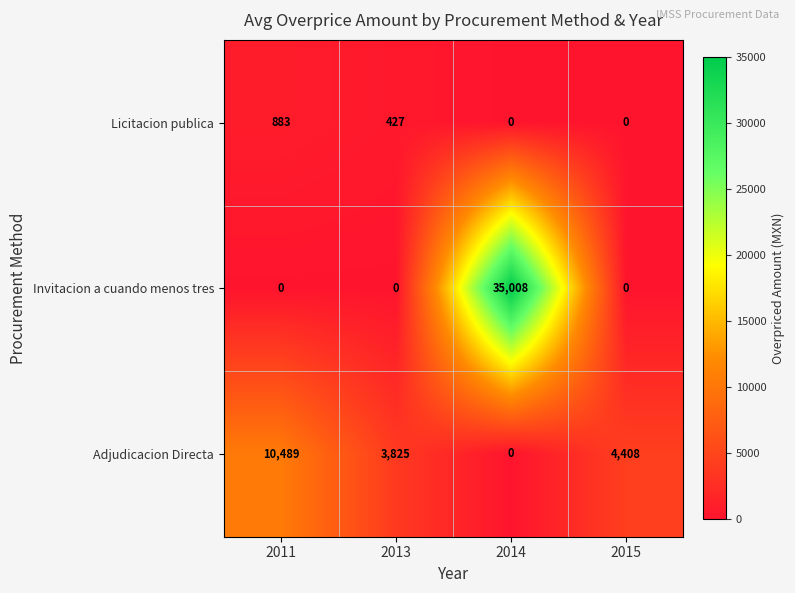

Reading left to right, list all the values displayed in this chart.

Licitacion publica: 883	427	0	0
Invitacion a cuando menos tres: 0	0	35008	0
Adjudicacion Directa: 10489	3825	0	4408